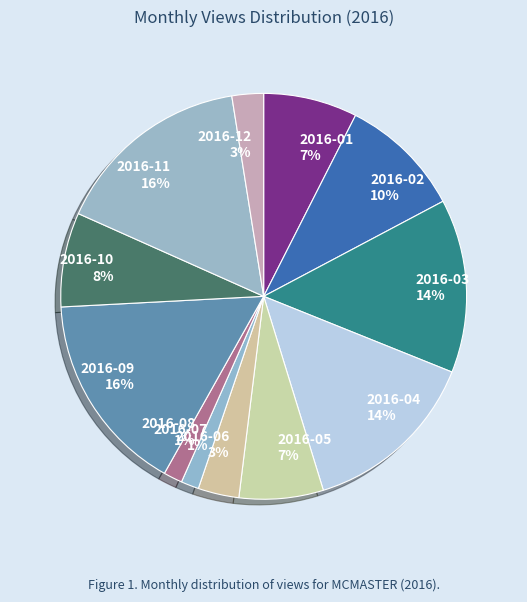

To the nearest percent, what is the average slice percentage?

8%